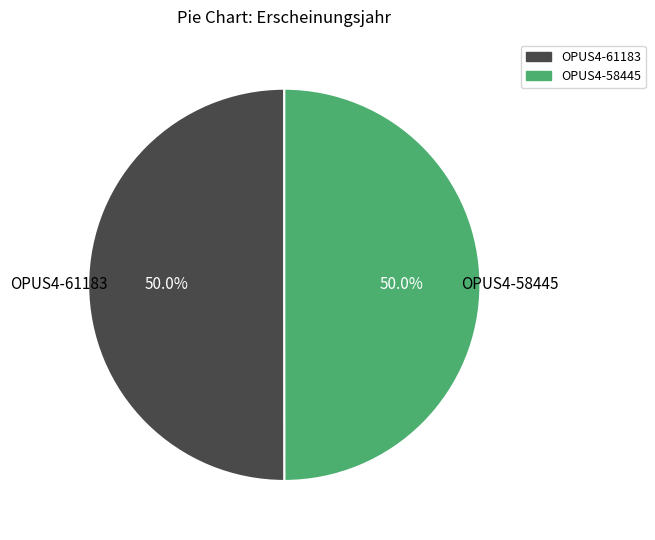

Approximately how many times larger is the value at OPUS4-58445 compared to OPUS4-61183?

1.0